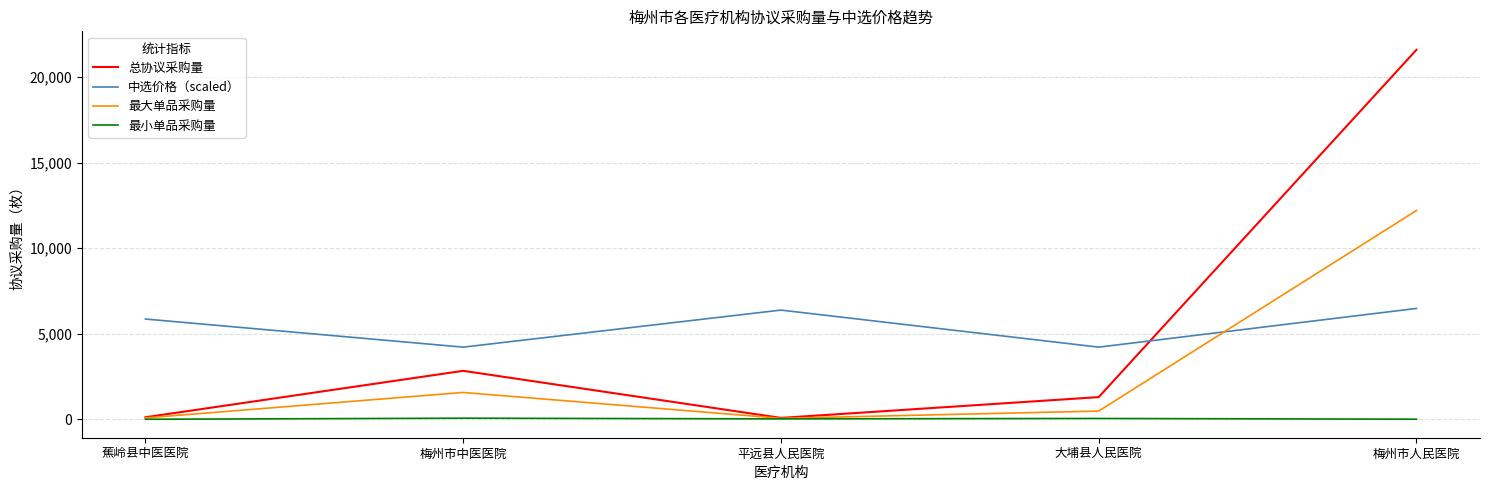

True or false: 最小单品采购量 has more than 2 points higher than both neighbors.

False